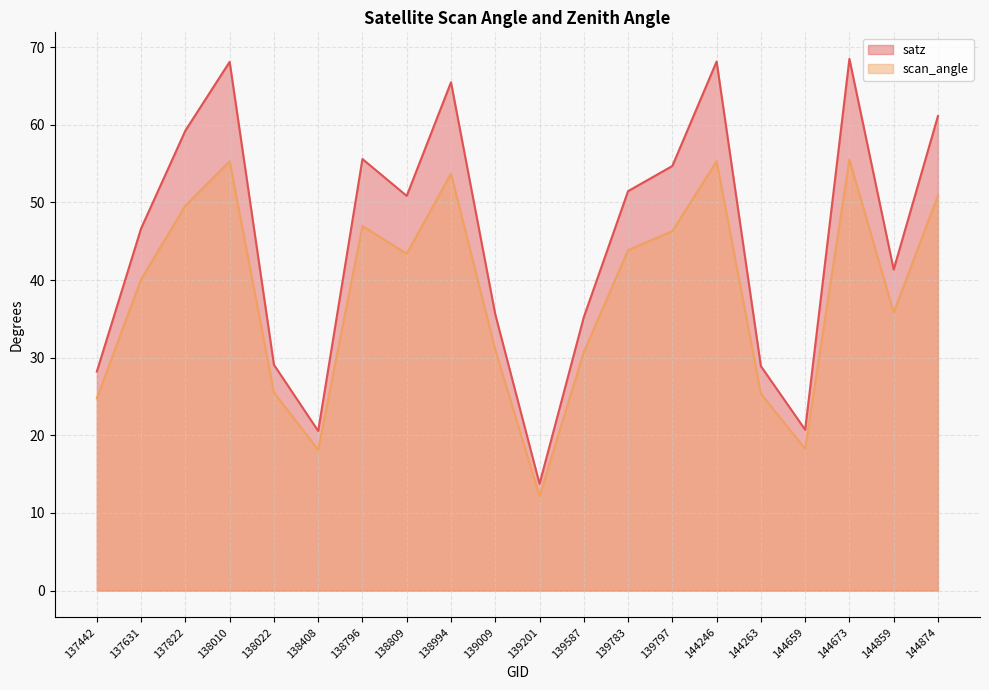

True or false: satz and scan_angle intersect in this chart.

False